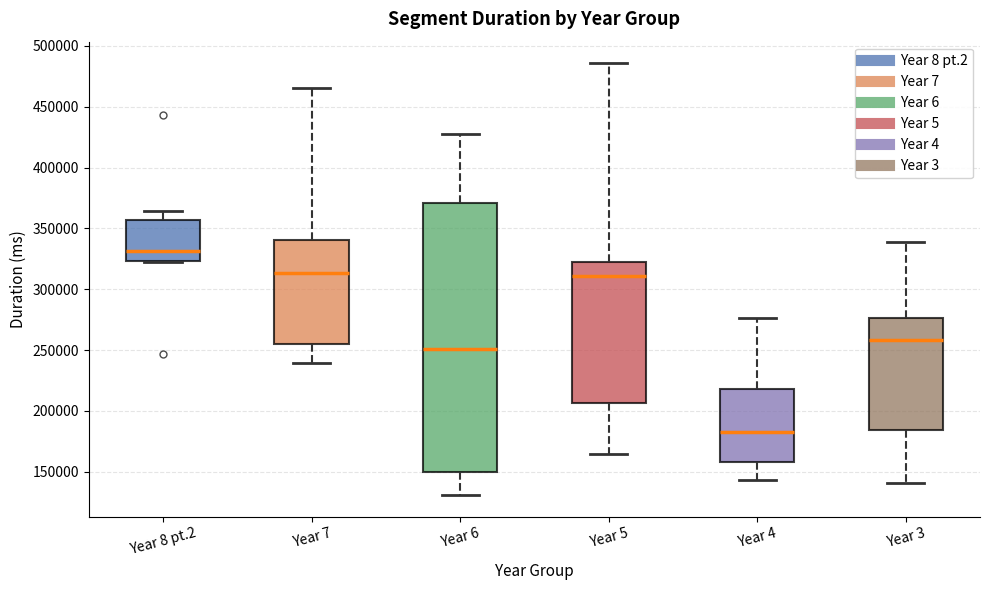

Where does the upper whisker of the box for Year 7 end on the y-axis? The values are not printed on the chart, so give them approximately, as read against the axis.

465000